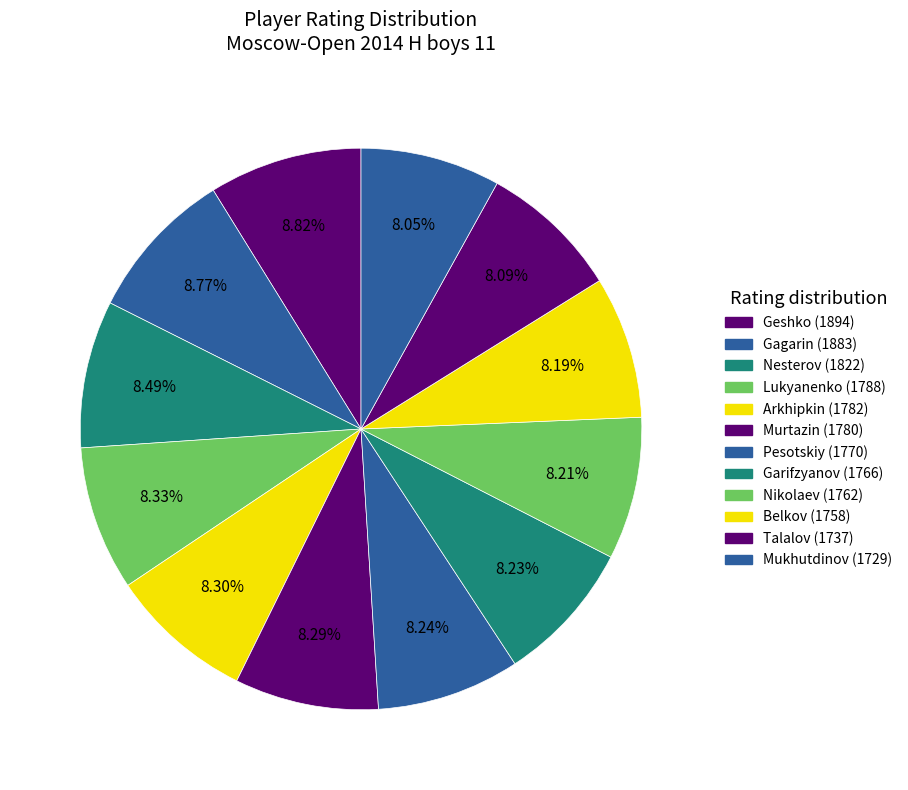

Rank the categories by value from lowest to highest.

1729, 1737, 1758, 1762, 1766, 1770, 1780, 1782, 1788, 1822, 1883, 1894